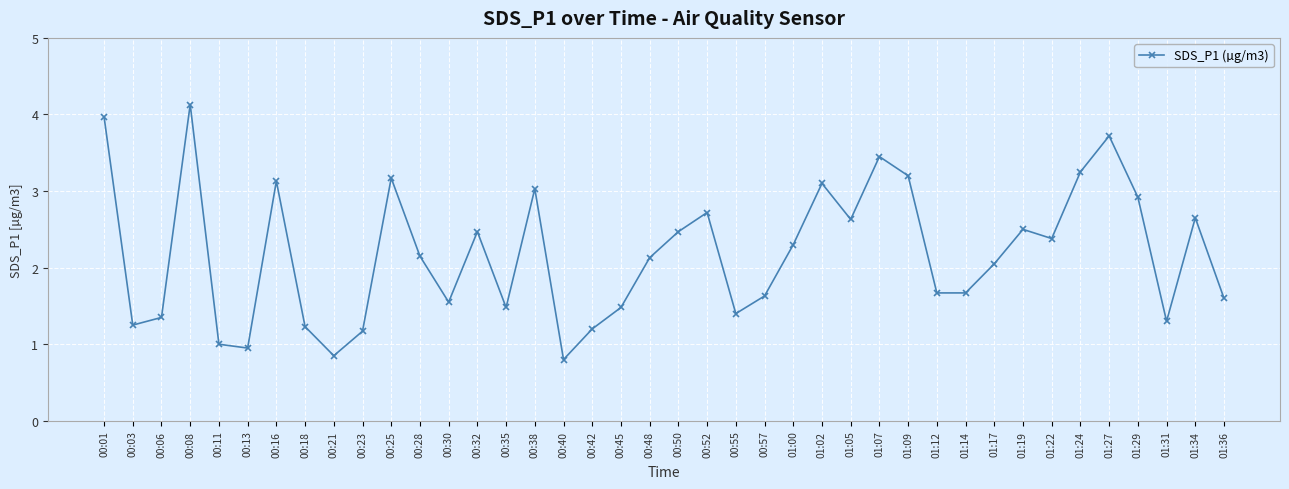

True or false: there are more than 1 points higher than both neighbors.

True